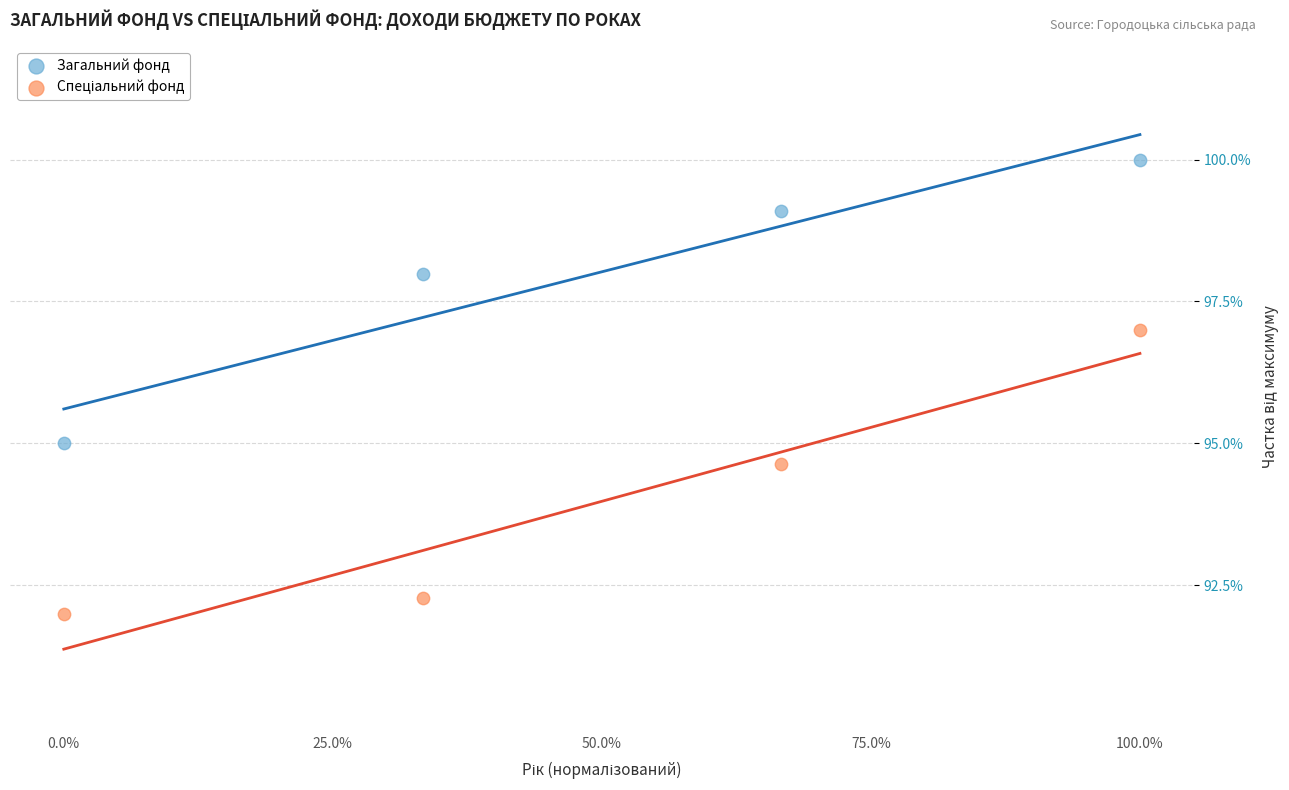

Which series contains the highest Y value?

Загальний фонд